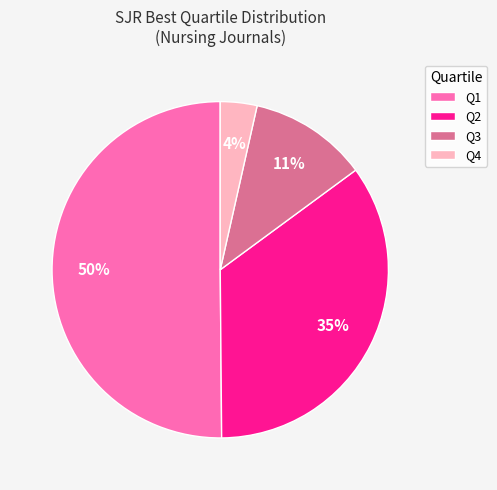

To the nearest percent, what percentage of the pie is Q4?

4%